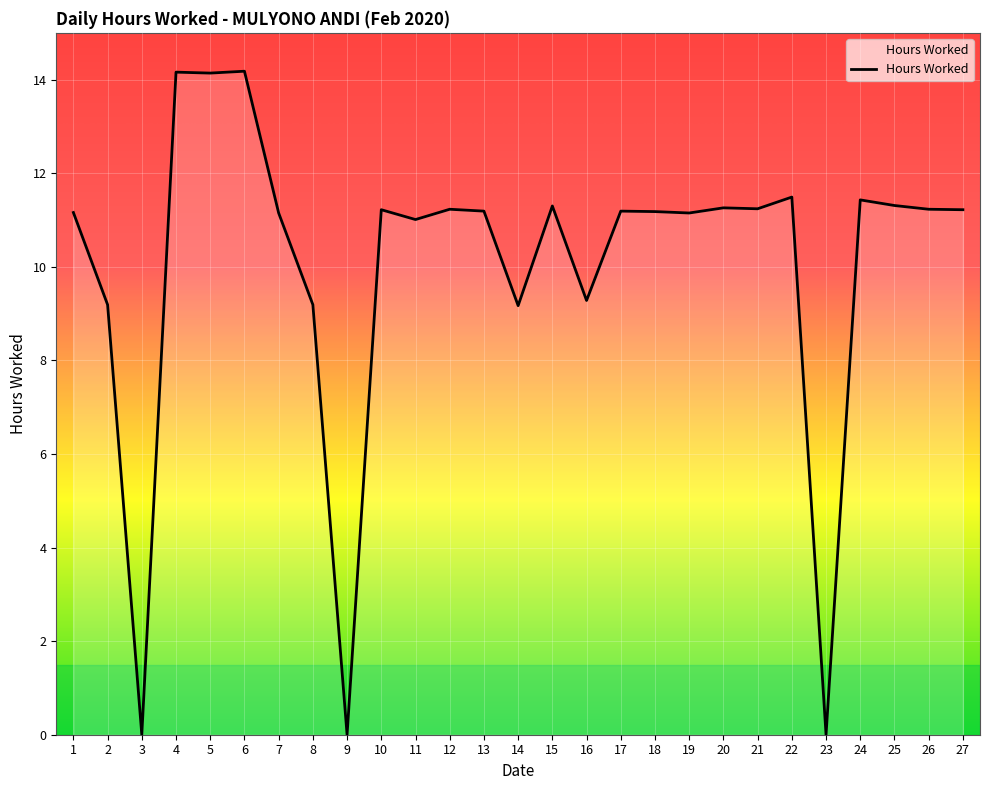

What is the greatest value displayed?

14.2